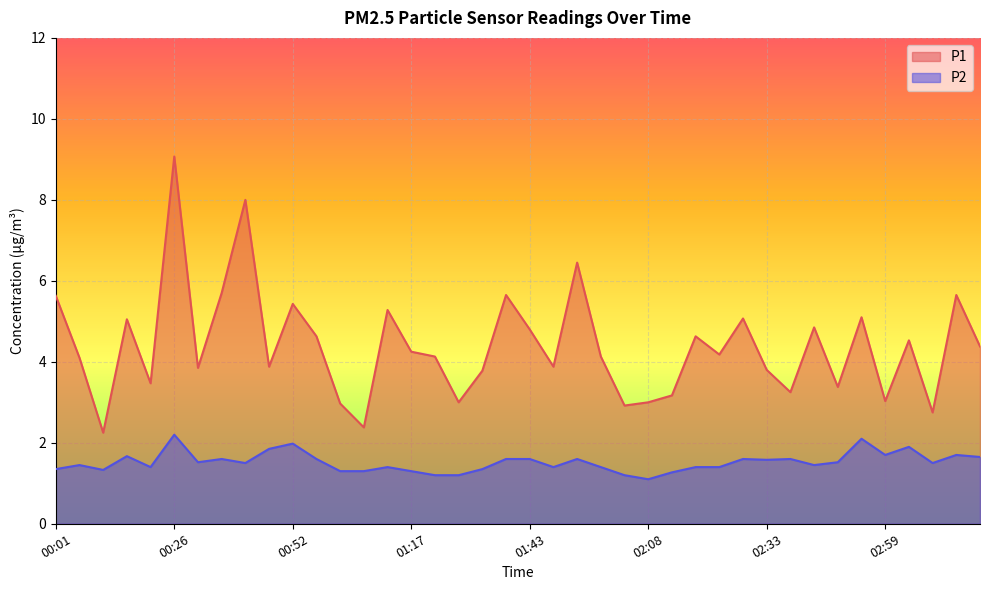

At how many categories does at least one series exceed 6?

3